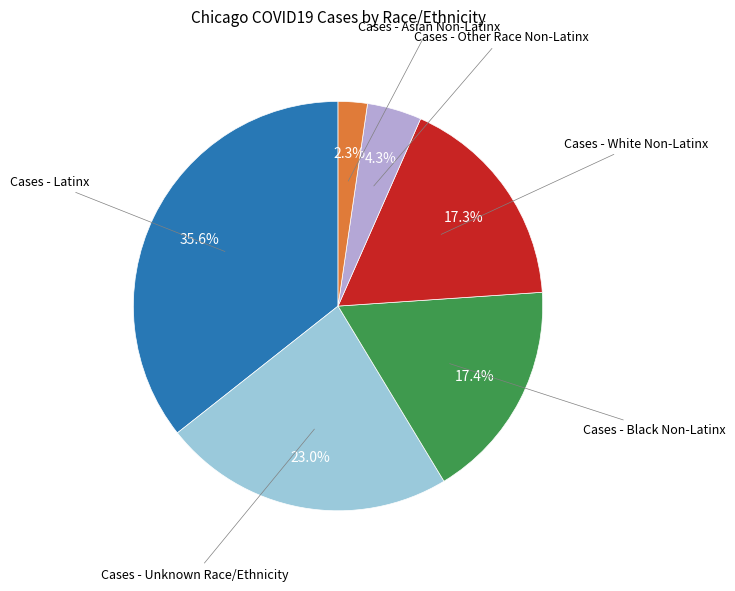

Is there a majority slice in this chart?

No